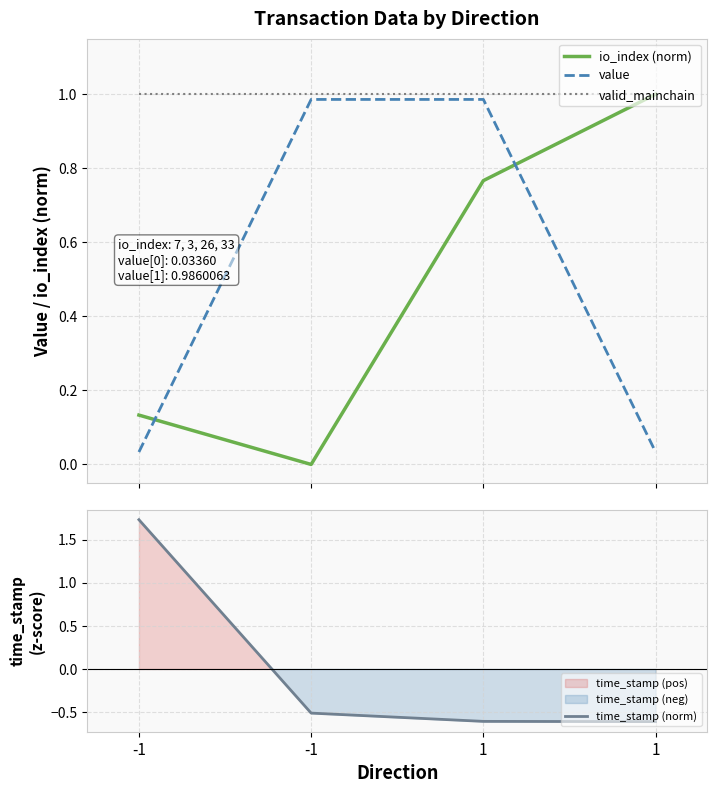

Is the value of time_stamp (norm) at 1 greater than the value of io_index (norm) at 1?

No